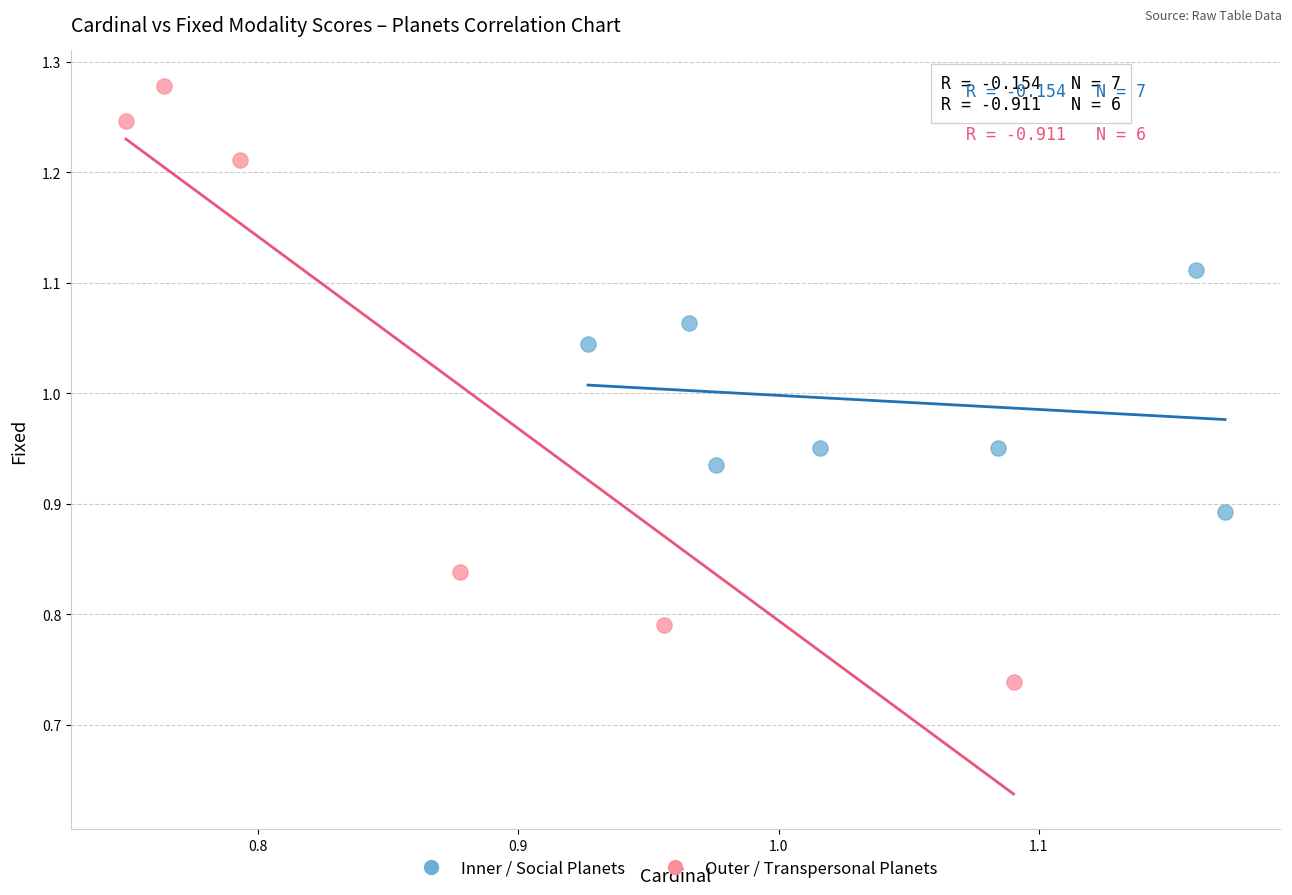

Which series contains the highest Y value?

Outer / Transpersonal Planets